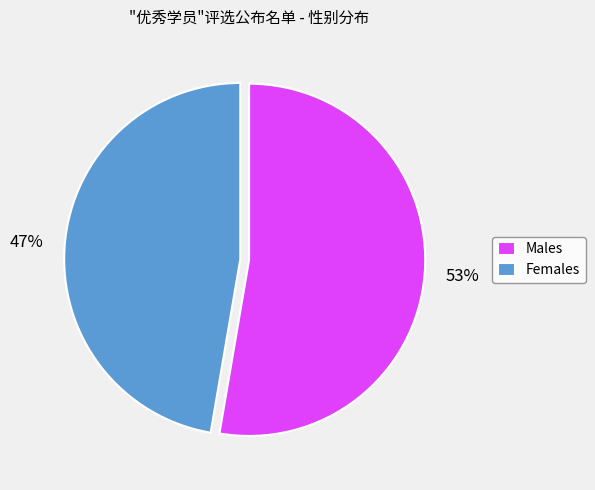

The 47% slice represents 59% of the pie. True or false?

False